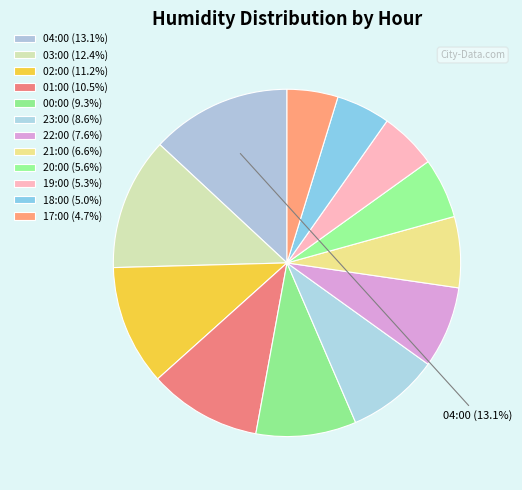

To the nearest percent, what is the average slice percentage?

8%